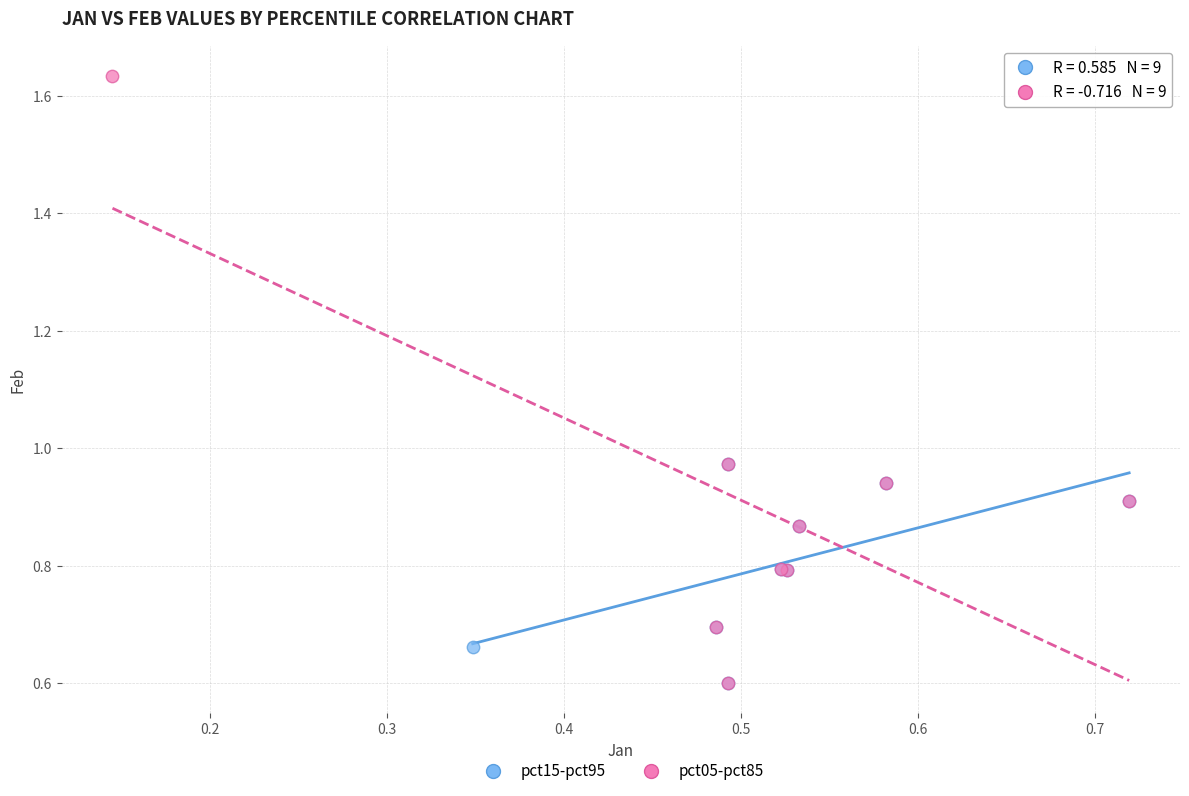

Which series contains the highest Y value?

pct05-pct85